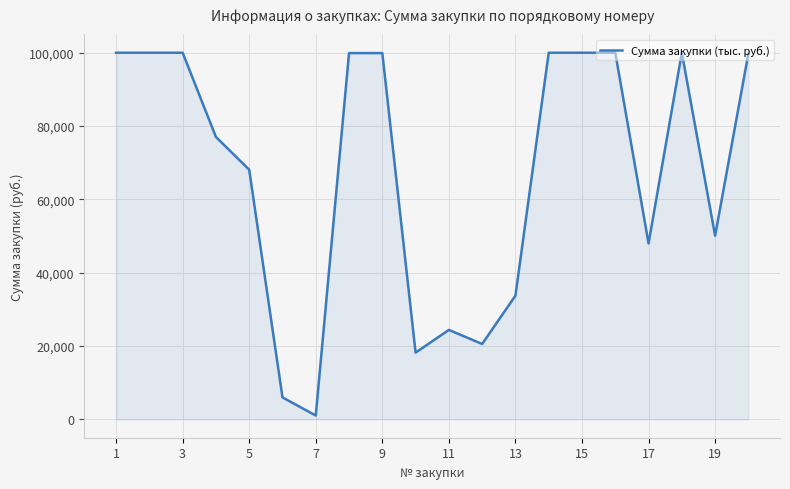

What is the maximum value shown in the chart?

100000.0